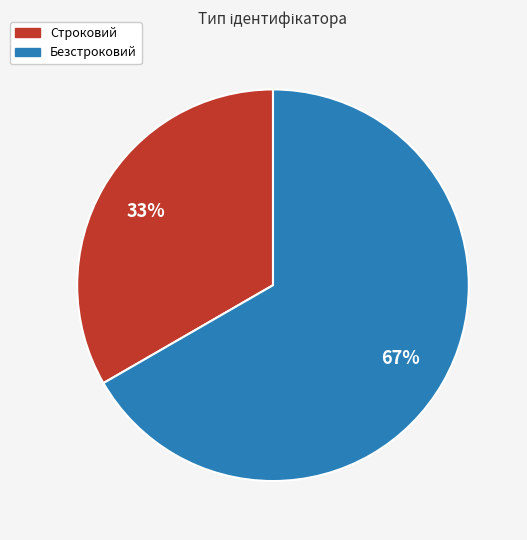

To the nearest percent, what is the average slice percentage?

50%